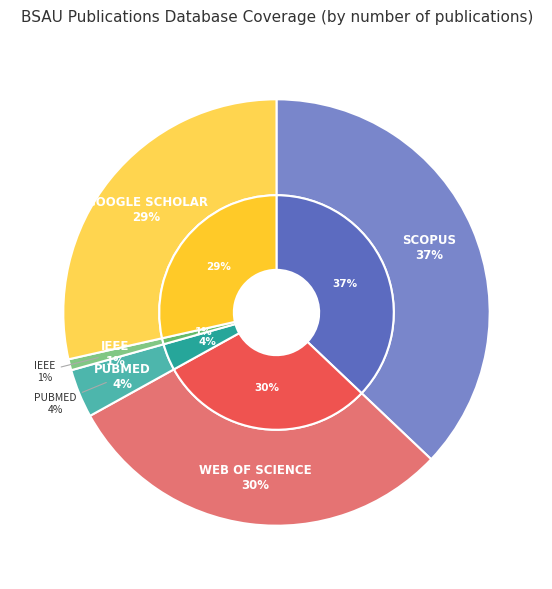

Does IEEE represent more than half of the total?

No